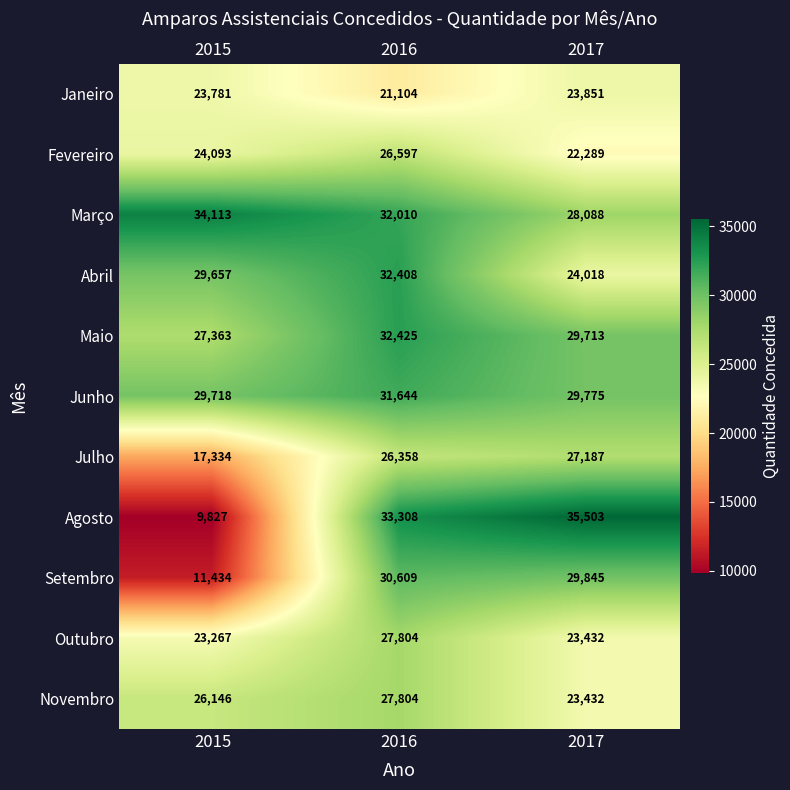

List the labels in order of Abril value, smallest first.

2017, 2015, 2016